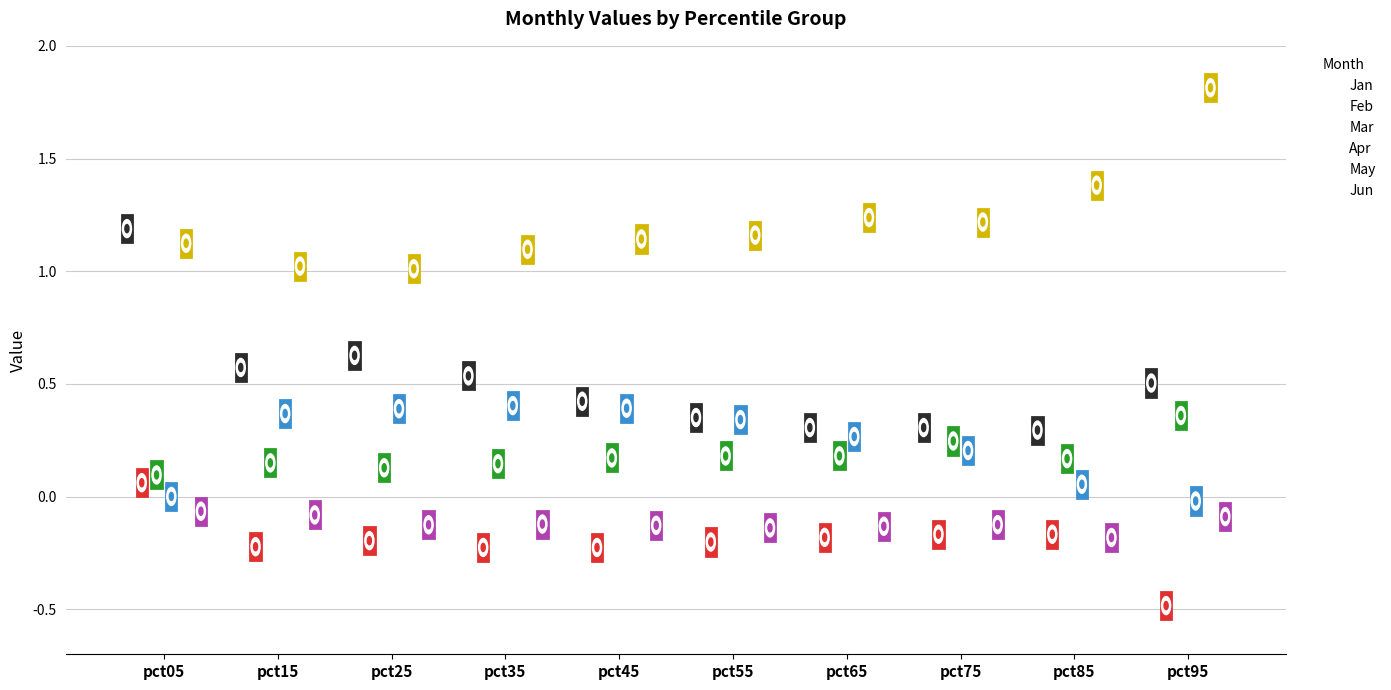

Which series reaches the minimum Y coordinate?

Feb